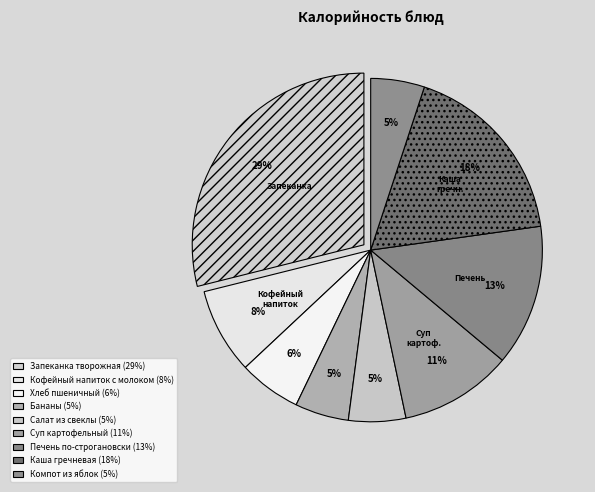

What percentage do Суп картофельный and Компот из яблок together represent?

15.7%